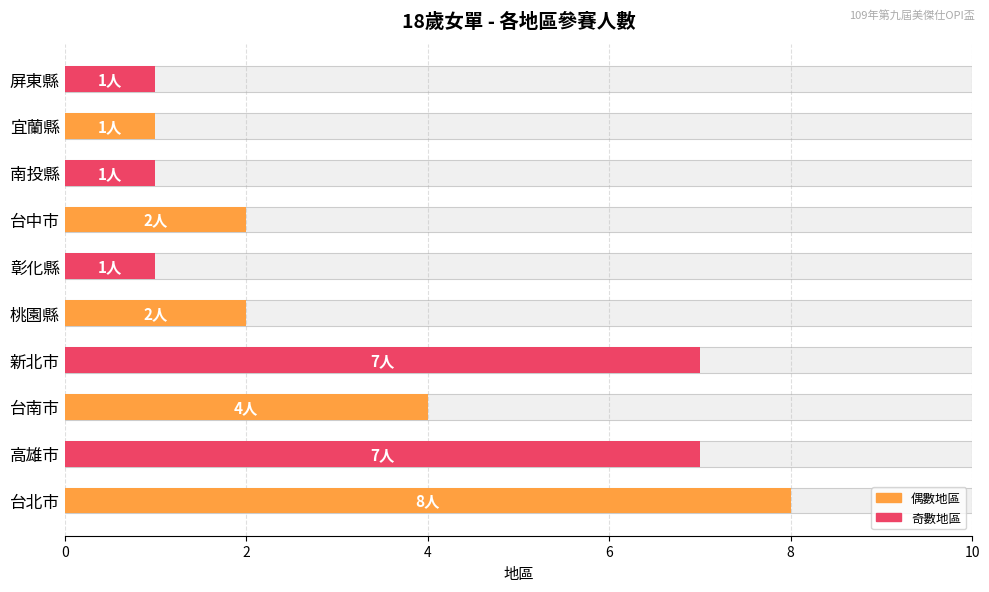

How many bars are there in total?

10